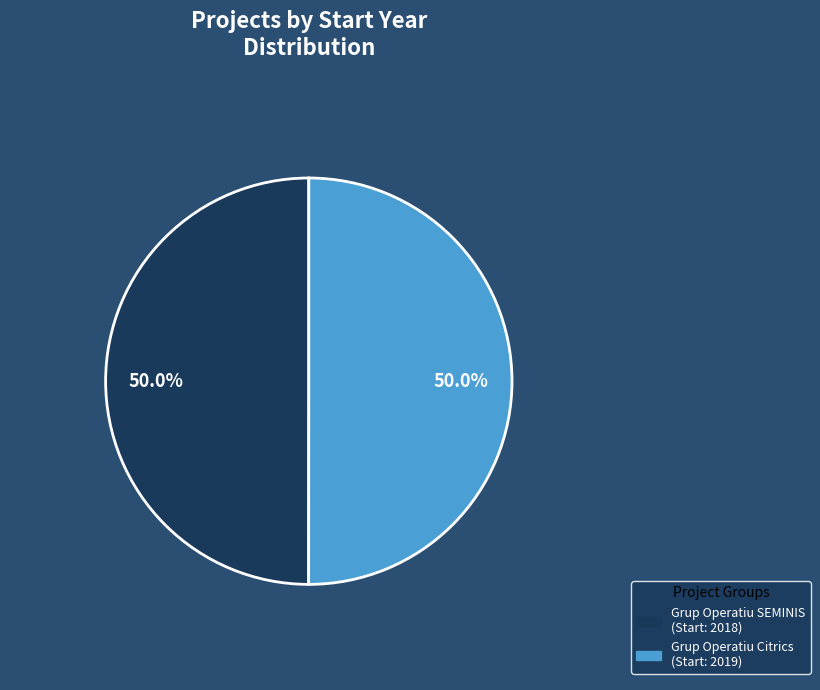

Is it true that Grup Operatiu SEMINIS is 57% of the pie?

False